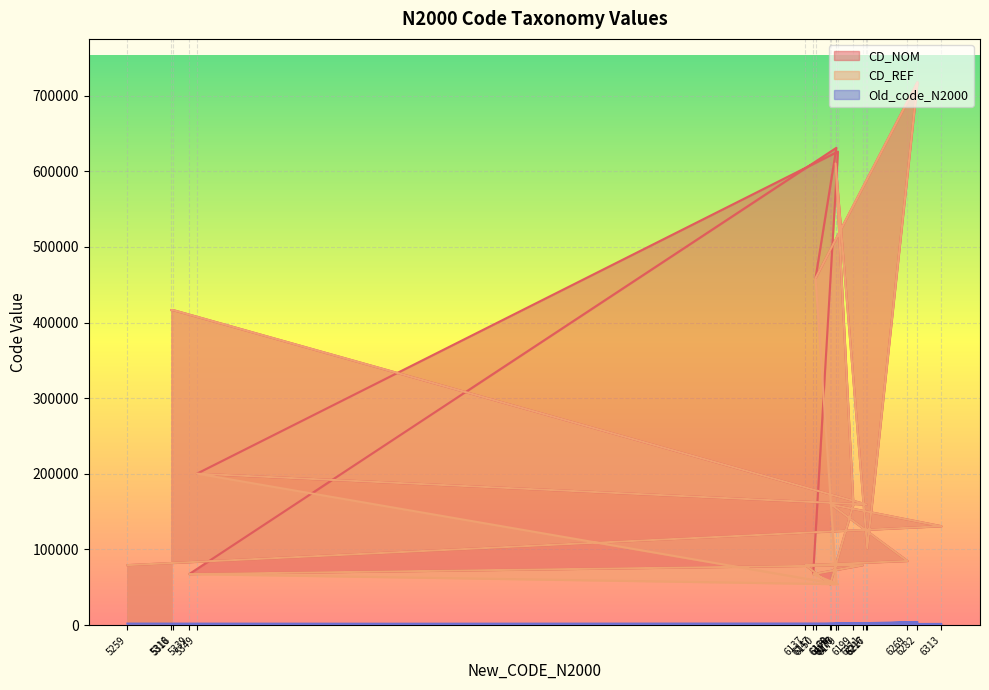

What is the approximate value of CD_REF at 6147, to the nearest 50?

67350